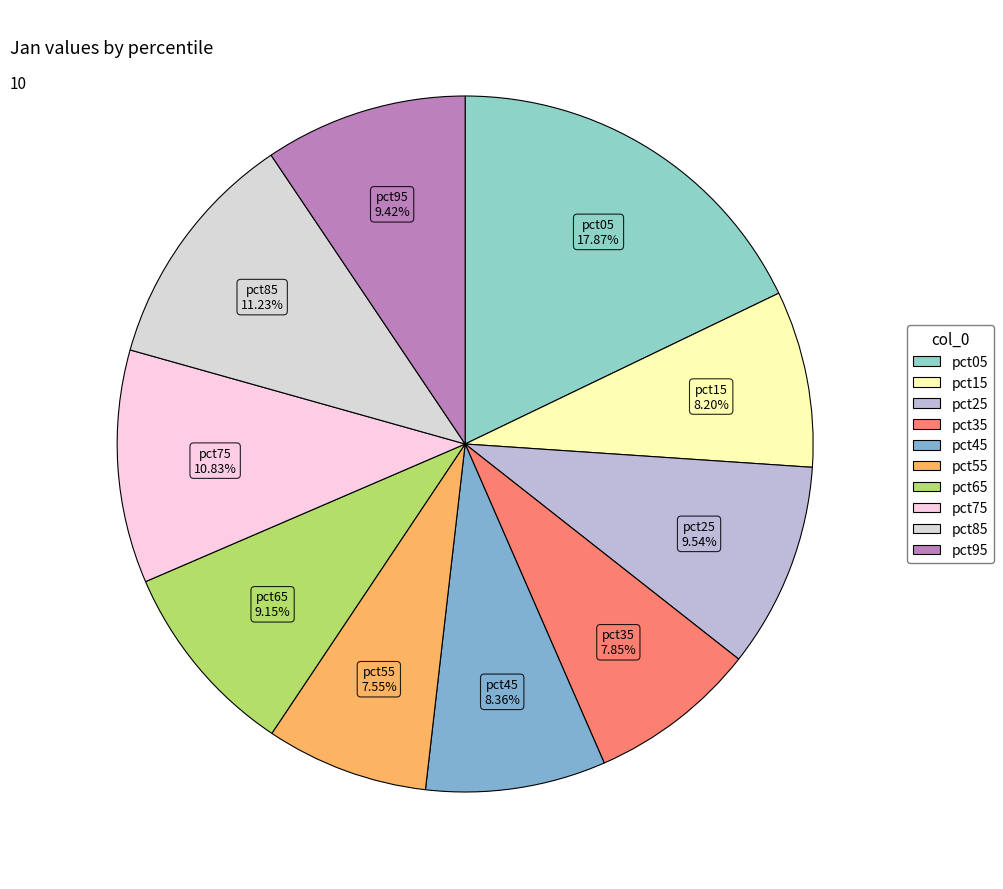

Do pct25 and pct95 together represent more than half of the pie?

No